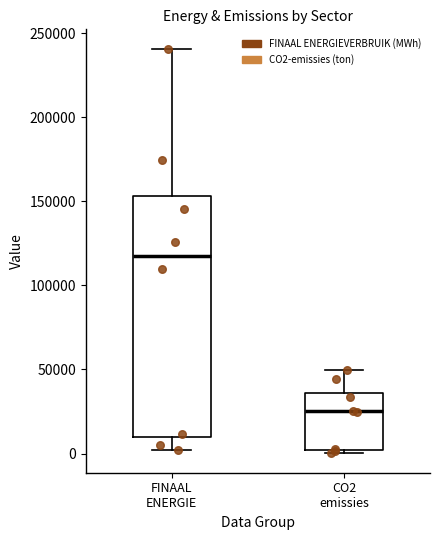

Which box has the highest median line?

FINAAL ENERGIE